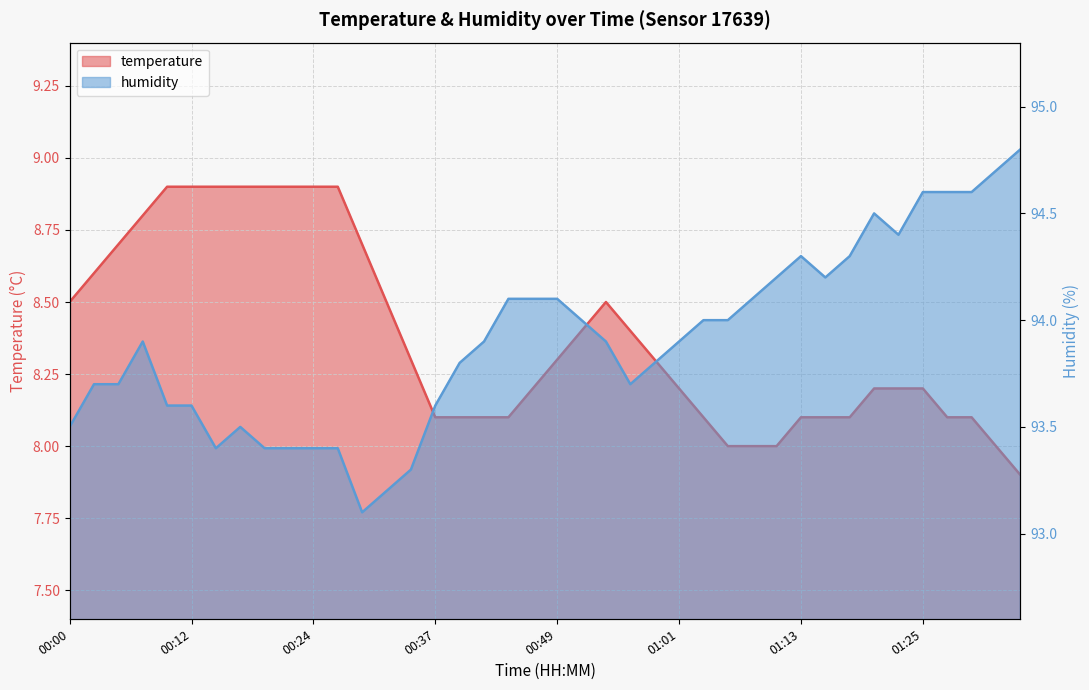

Reading left to right, transcribe all the data shown in this chart.

temperature: 8.5	8.6	8.7	8.8	8.9	8.9	8.9	8.9	8.9	8.9	8.9	8.9	8.7	8.5	8.3	8.1	8.1	8.1	8.1	8.2	8.3	8.4	8.5	8.4	8.3	8.2	8.1	8.0	8.0	8.0	8.1	8.1	8.1	8.2	8.2	8.2	8.1	8.1	8.0	7.9
humidity: 93.5	93.7	93.7	93.9	93.6	93.6	93.4	93.5	93.4	93.4	93.4	93.4	93.1	93.2	93.3	93.6	93.8	93.9	94.1	94.1	94.1	94.0	93.9	93.7	93.8	93.9	94.0	94.0	94.1	94.2	94.3	94.2	94.3	94.5	94.4	94.6	94.6	94.6	94.7	94.8